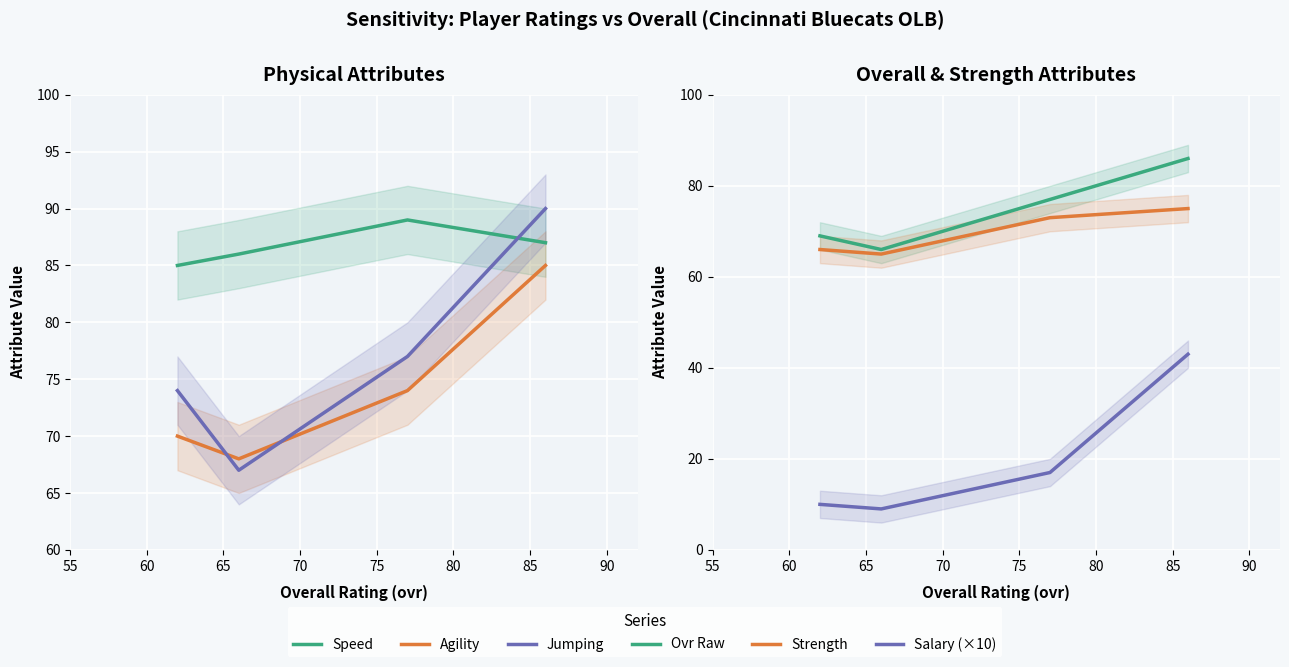

What is the spread (max minus min) of values at 60?

77